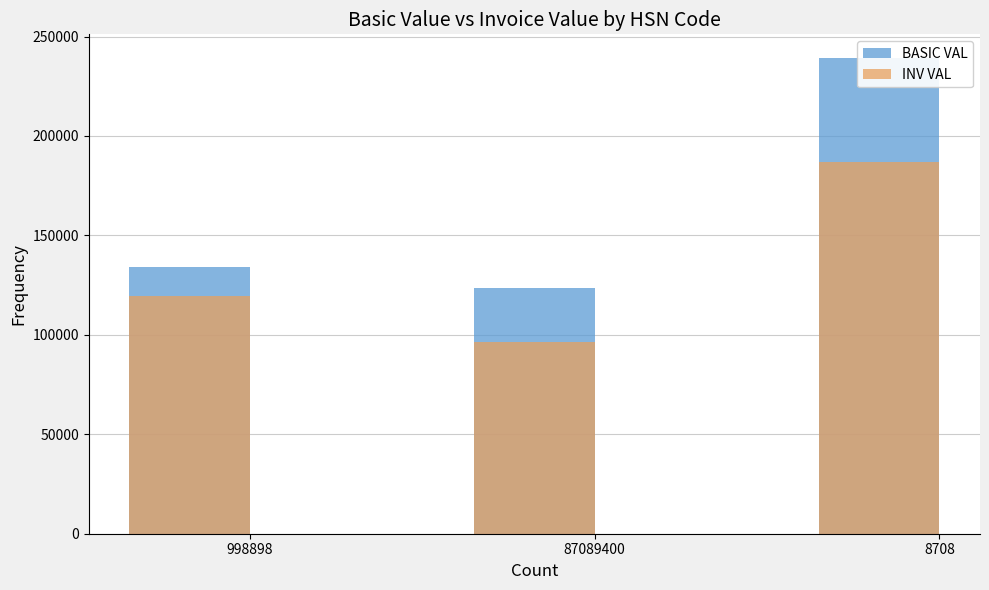

Does the chart contain stacked bars?

No